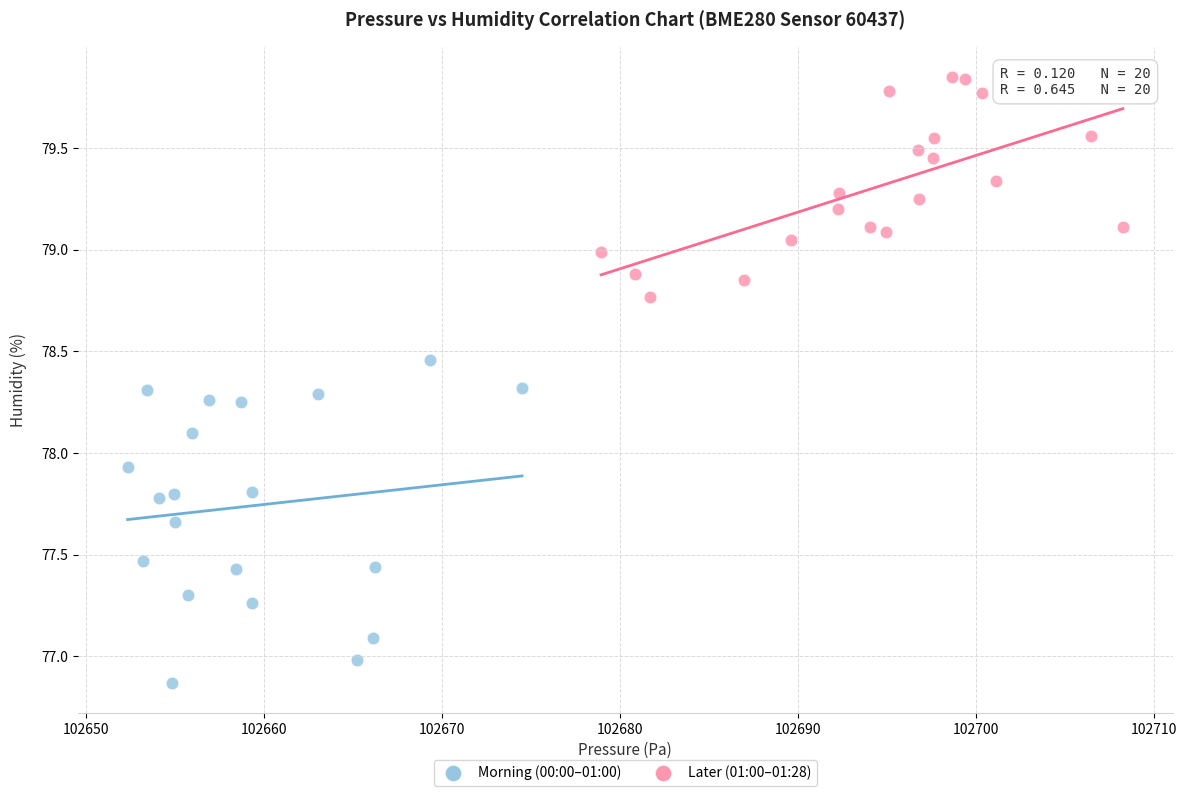

Which series reaches the minimum Y coordinate?

Morning (00:00–01:00)